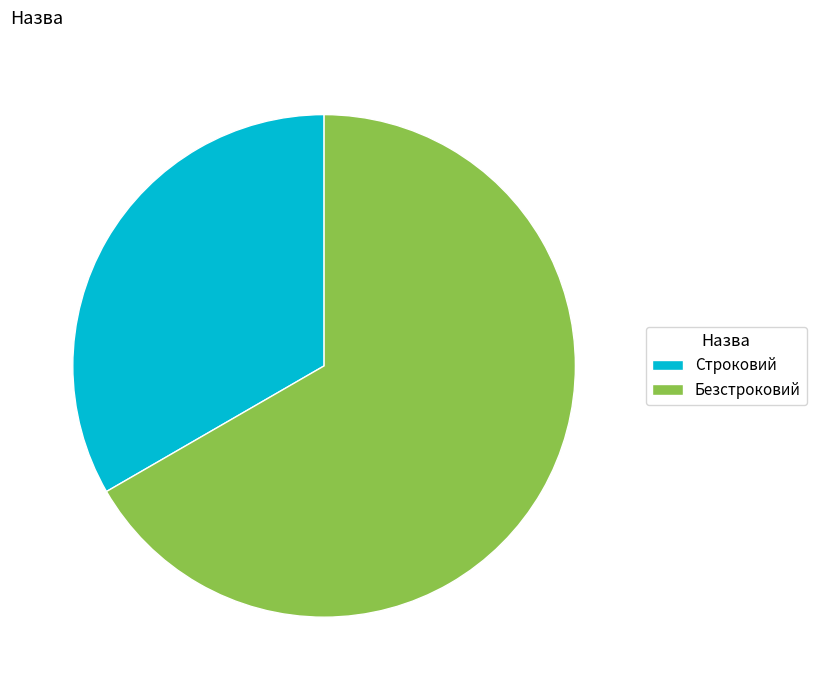

Which has a higher value, Строковий or Безстроковий?

Безстроковий